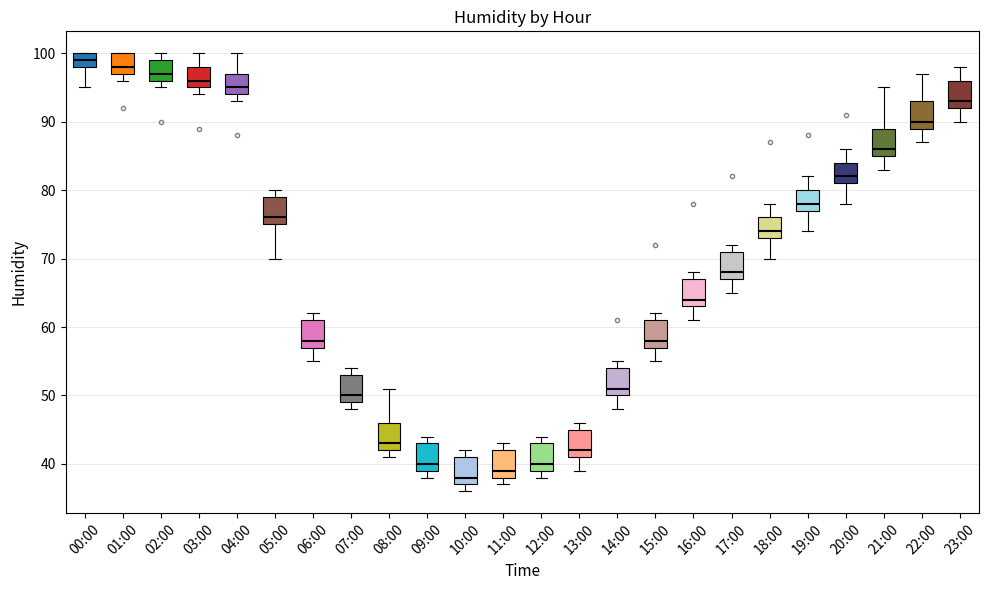

Where does the upper whisker of the box for 18:00 end on the y-axis? The values are not printed on the chart, so give them approximately, as read against the axis.

78